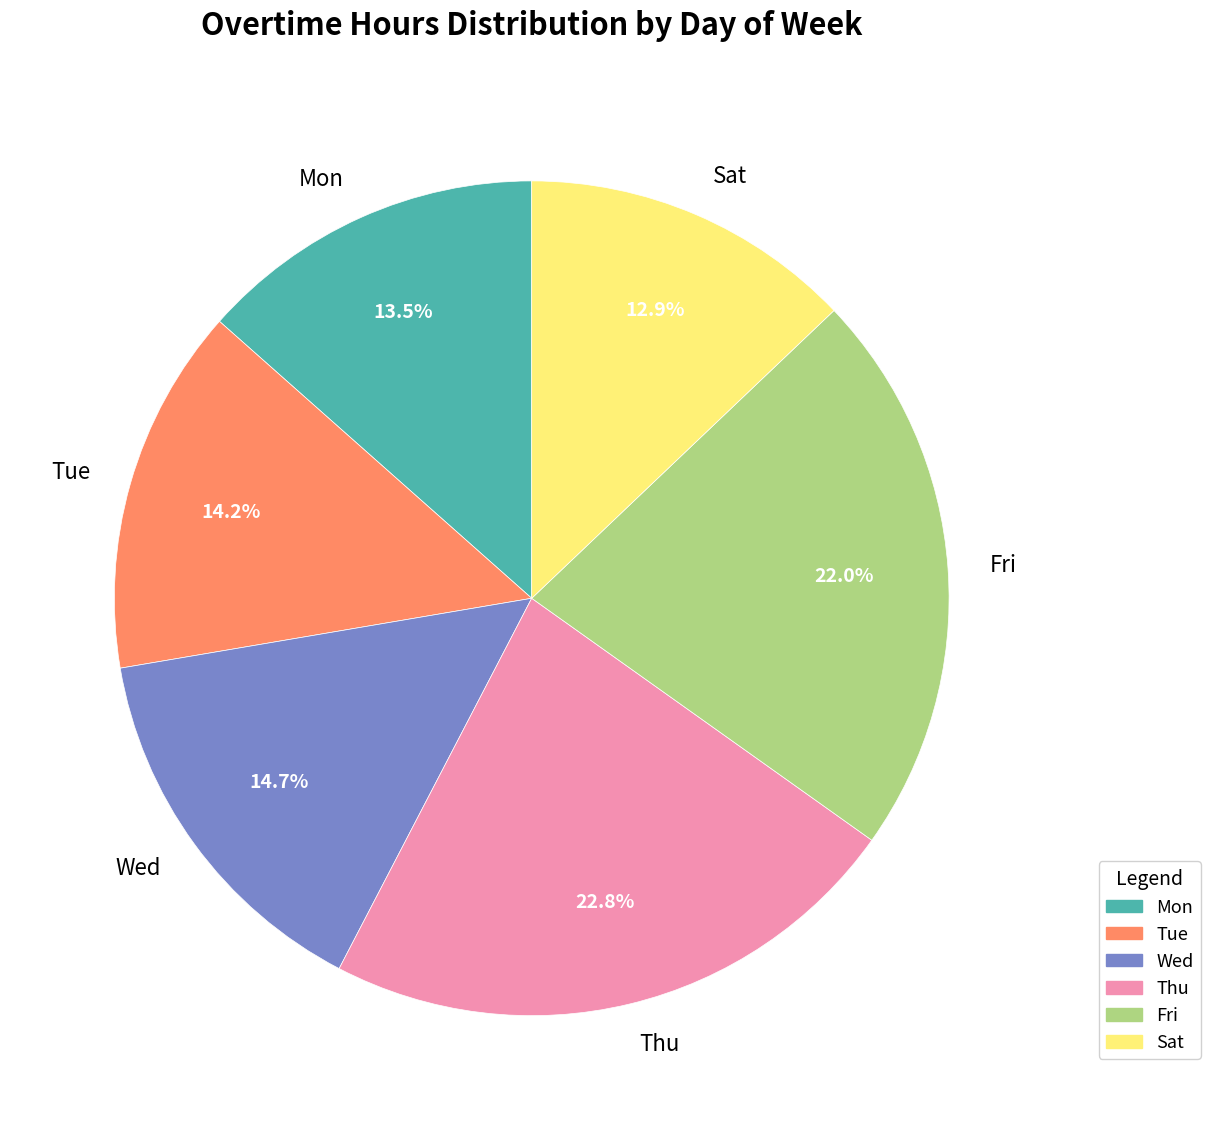

Which category has the smallest portion of the pie?

Sat